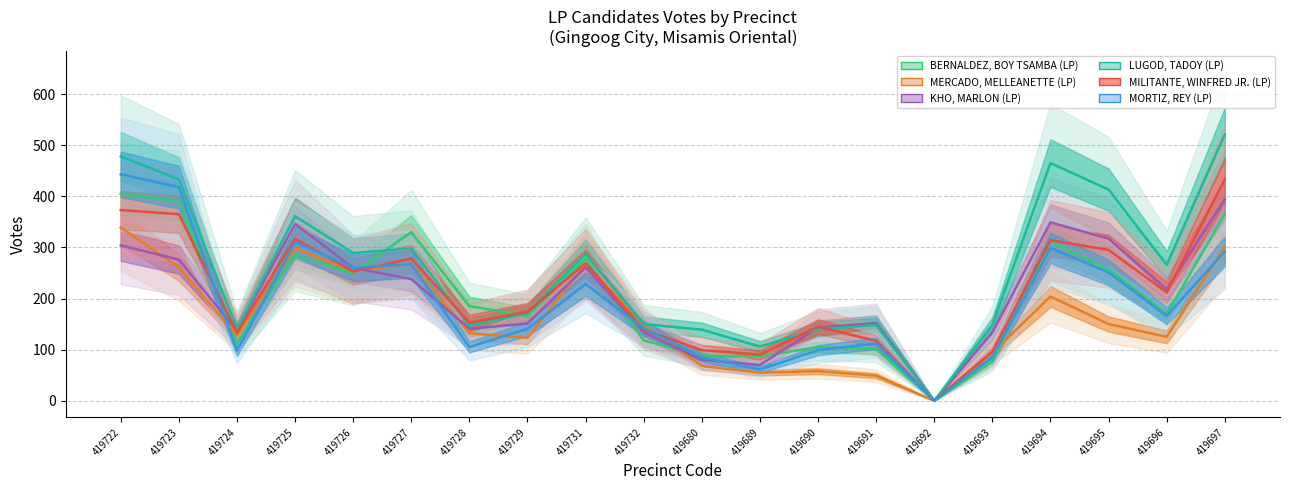

Which category has the lowest value in the BERNALDEZ, BOY TSAMBA (LP) series?

419692